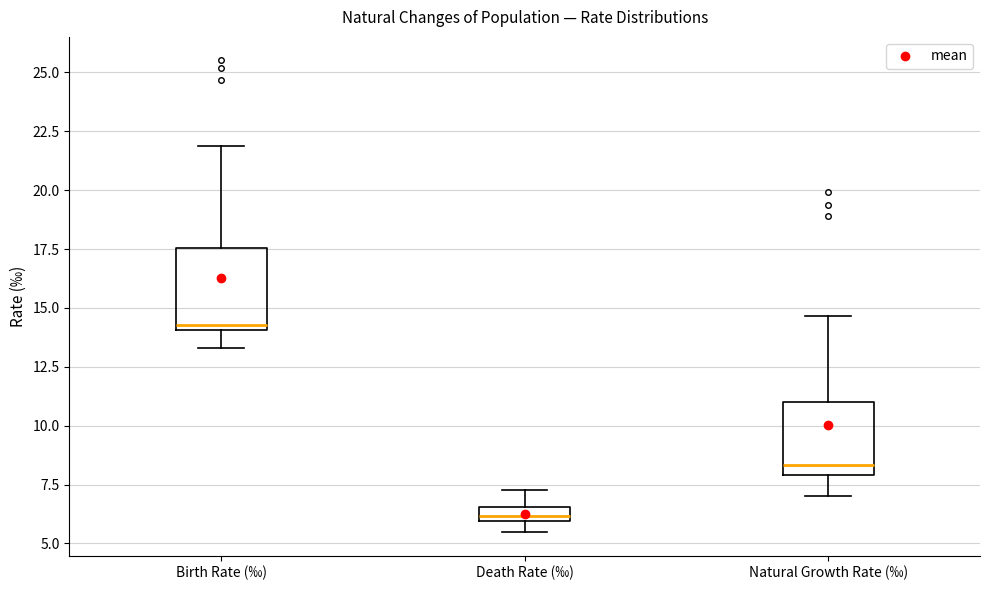

Where does the upper whisker of the box for Natural Growth Rate (‰) end on the y-axis? The values are not printed on the chart, so give them approximately, as read against the axis.

14.5